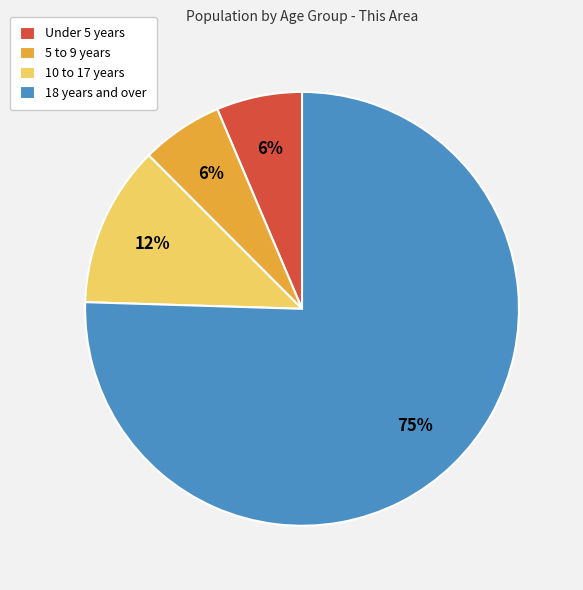

What percentage is the Under 5 years slice, to the nearest percent?

6%